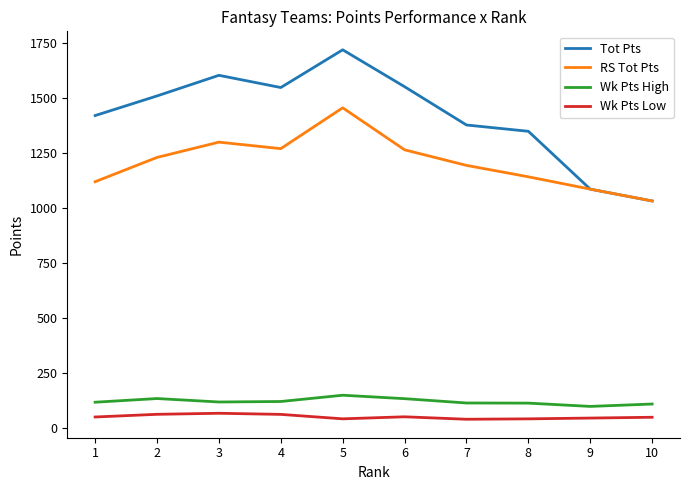

What is the maximum value shown in the chart?

1718.6